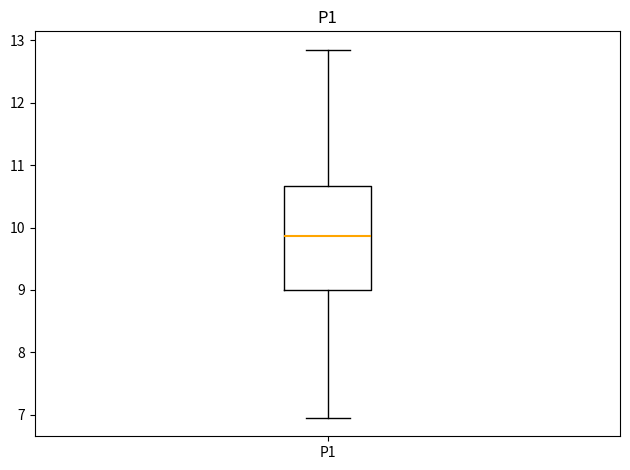

Where does the median line of the box for P1 sit on the y-axis? The values are not printed on the chart, so give them approximately, as read against the axis.

9.9